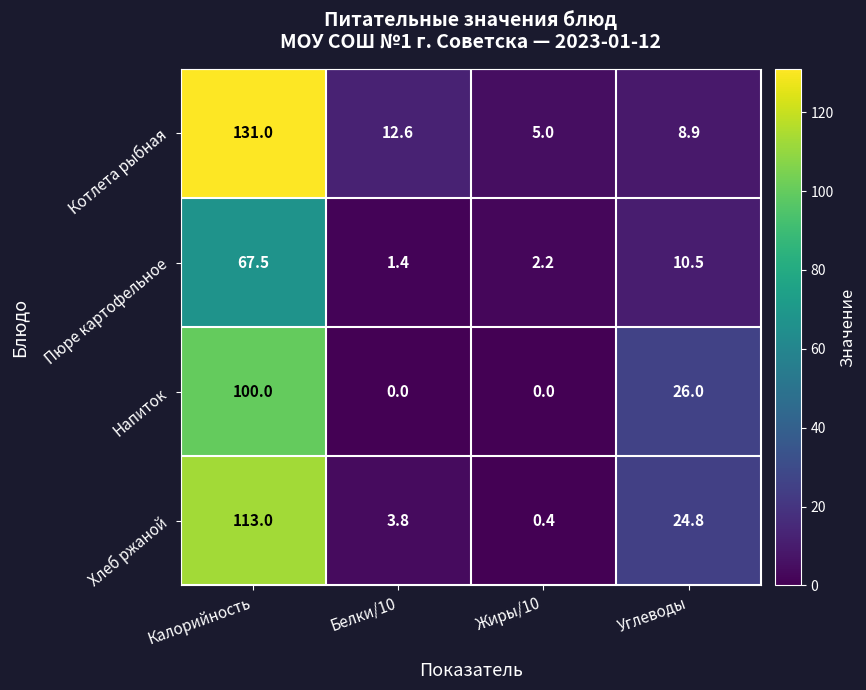

List the series in order of their overall mean, lowest first.

Пюре картофельное, Напиток, Хлеб ржаной, Котлета рыбная